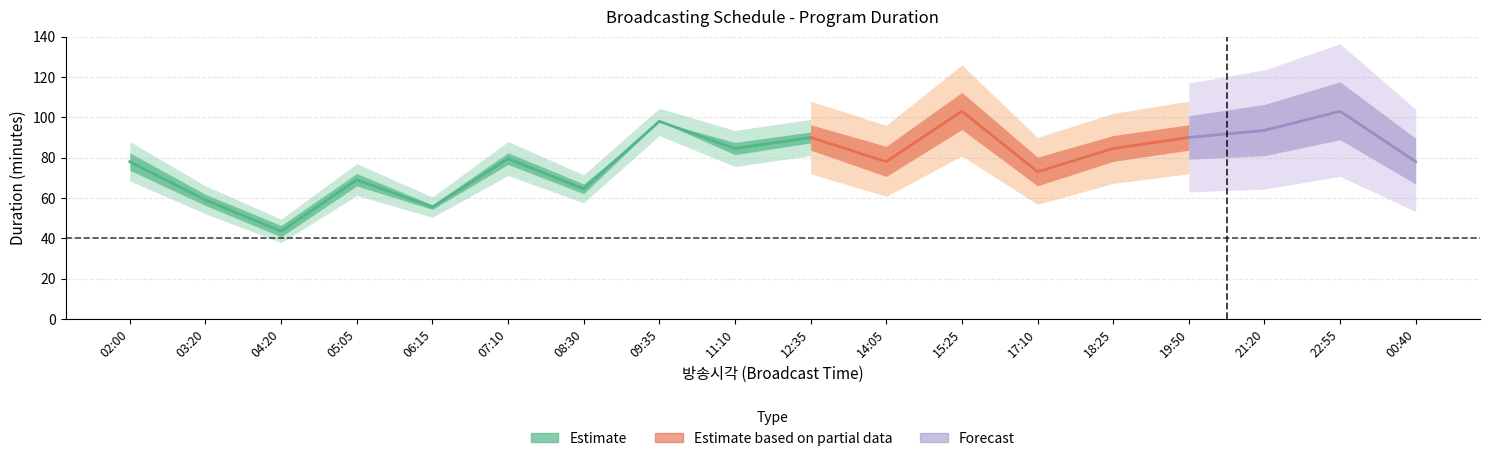

The value of 길이 at 06:15 is 74. True or false?

False